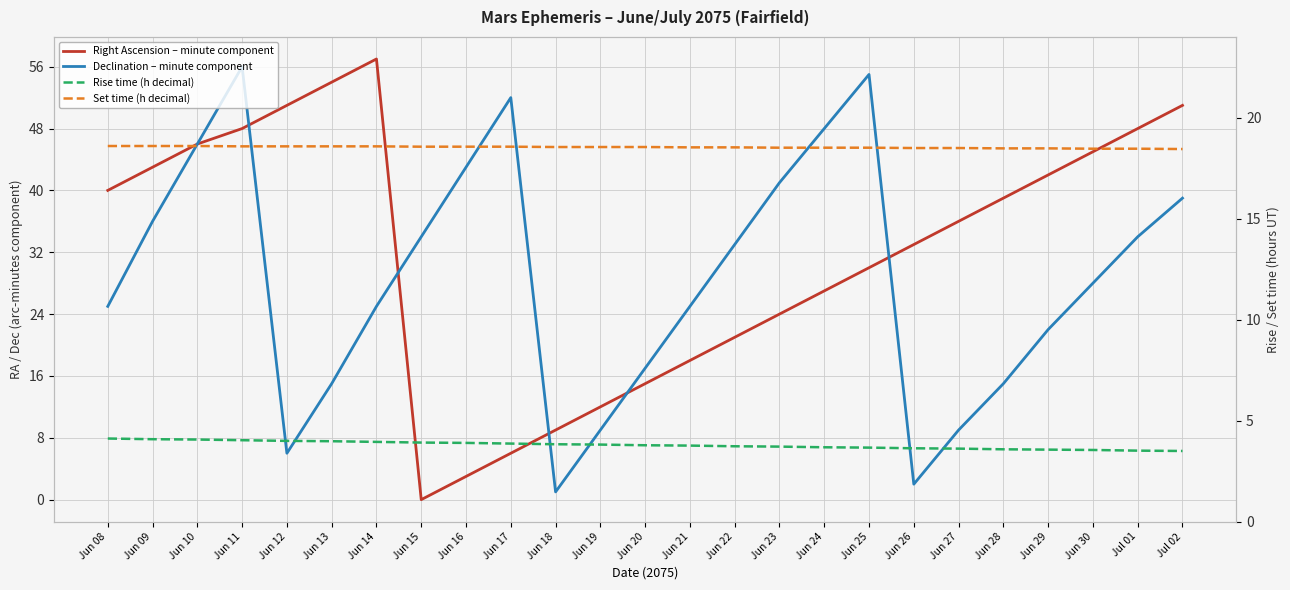

Reading right to left, what are all the values shown in this chart?

Right Ascension – minute component: Jul 02=51.0	Jul 01=48.0	Jun 30=45.0	Jun 29=42.0	Jun 28=39.0	Jun 27=36.0	Jun 26=33.0	Jun 25=30.0	Jun 24=27.0	Jun 23=24.0	Jun 22=21.0	Jun 21=18.0	Jun 20=15.0	Jun 19=12.0	Jun 18=9.0	Jun 17=6.0	Jun 16=3.0	Jun 15=0.0	Jun 14=57.0	Jun 13=54.0	Jun 12=51.0	Jun 11=48.0	Jun 10=46.0	Jun 09=43.0	Jun 08=40.0
Declination – minute component: Jul 02=39.0	Jul 01=34.0	Jun 30=28.0	Jun 29=22.0	Jun 28=15.0	Jun 27=9.0	Jun 26=2.0	Jun 25=55.0	Jun 24=48.0	Jun 23=41.0	Jun 22=33.0	Jun 21=25.0	Jun 20=17.0	Jun 19=9.0	Jun 18=1.0	Jun 17=52.0	Jun 16=43.0	Jun 15=34.0	Jun 14=25.0	Jun 13=15.0	Jun 12=6.0	Jun 11=56.0	Jun 10=46.0	Jun 09=36.0	Jun 08=25.0
Rise time (h decimal): Jul 02=3.5	Jul 01=3.5	Jun 30=3.5	Jun 29=3.6	Jun 28=3.6	Jun 27=3.6	Jun 26=3.6	Jun 25=3.7	Jun 24=3.7	Jun 23=3.7	Jun 22=3.7	Jun 21=3.8	Jun 20=3.8	Jun 19=3.8	Jun 18=3.8	Jun 17=3.9	Jun 16=3.9	Jun 15=3.9	Jun 14=4.0	Jun 13=4.0	Jun 12=4.0	Jun 11=4.0	Jun 10=4.1	Jun 09=4.1	Jun 08=4.1
Set time (h decimal): Jul 02=18.4	Jul 01=18.5	Jun 30=18.5	Jun 29=18.5	Jun 28=18.5	Jun 27=18.5	Jun 26=18.5	Jun 25=18.5	Jun 24=18.5	Jun 23=18.5	Jun 22=18.5	Jun 21=18.5	Jun 20=18.6	Jun 19=18.6	Jun 18=18.6	Jun 17=18.6	Jun 16=18.6	Jun 15=18.6	Jun 14=18.6	Jun 13=18.6	Jun 12=18.6	Jun 11=18.6	Jun 10=18.6	Jun 09=18.6	Jun 08=18.6